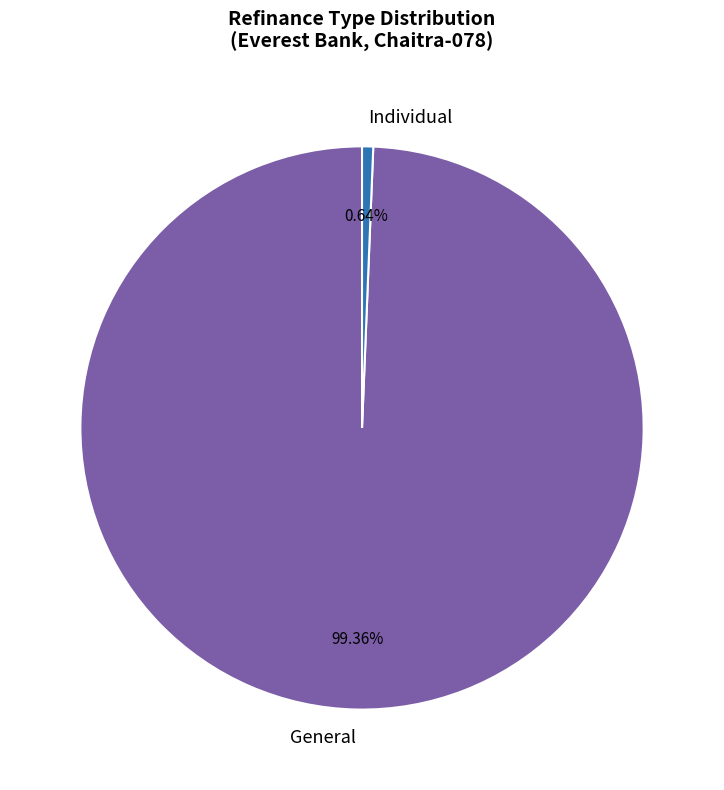

To the nearest percent, what percentage of the pie is Individual?

1%